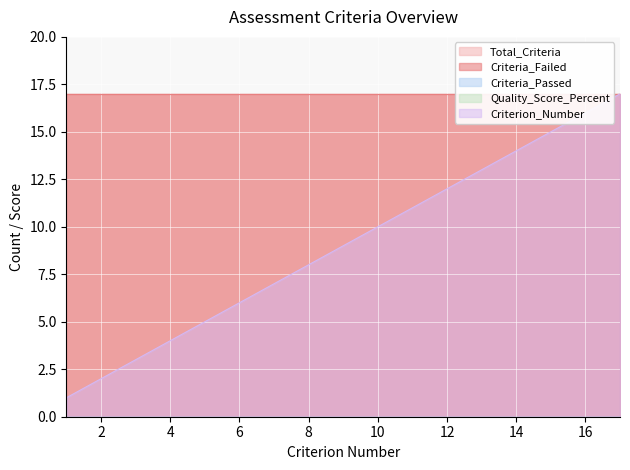

True or false: Criteria_Failed and Criteria_Passed cross at least once.

False